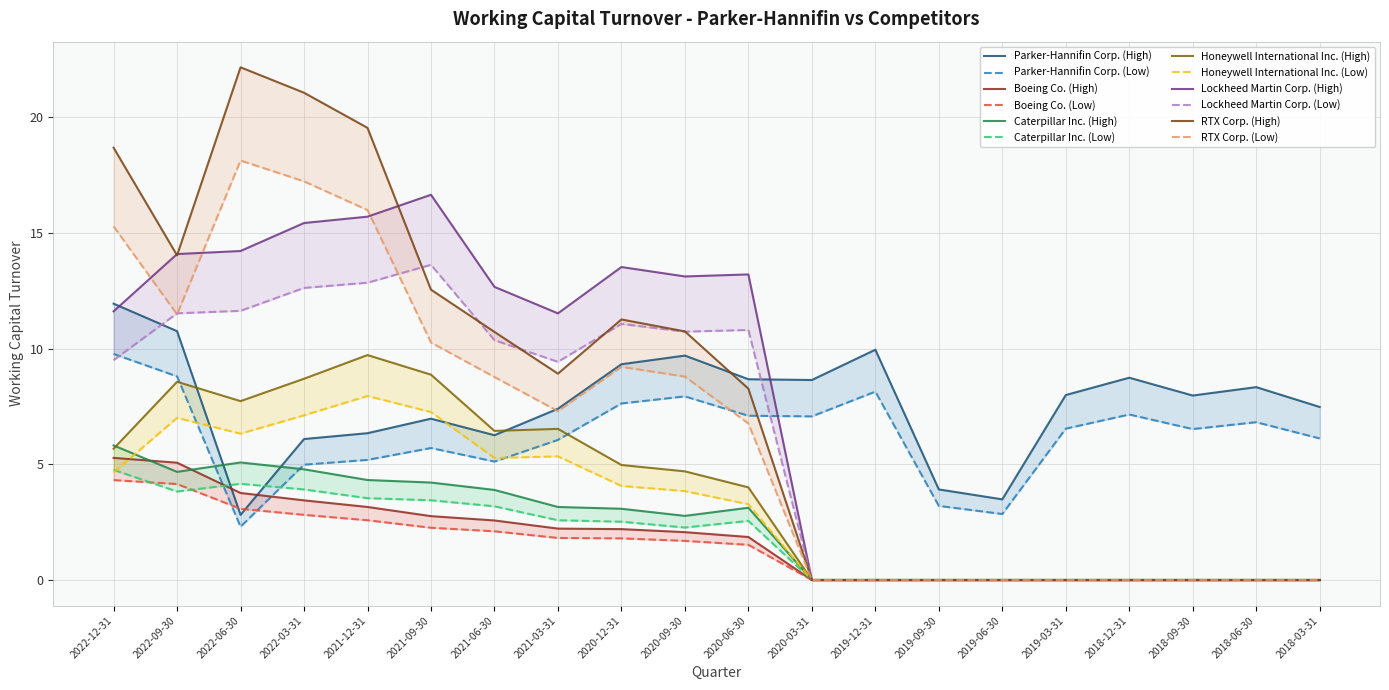

True or false: Honeywell International Inc. has more than 2 points higher than both neighbors.

True